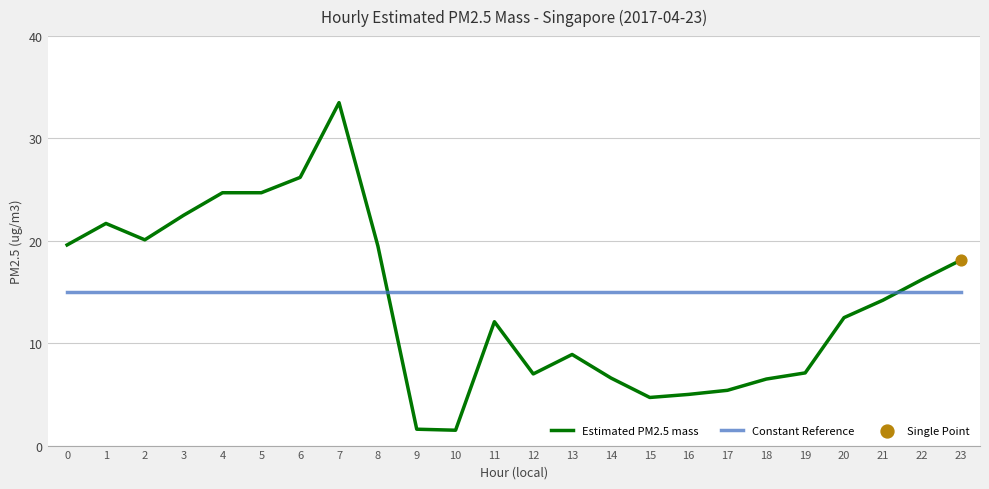

True or false: Constant Reference has a value of 19.6 at 11.

False